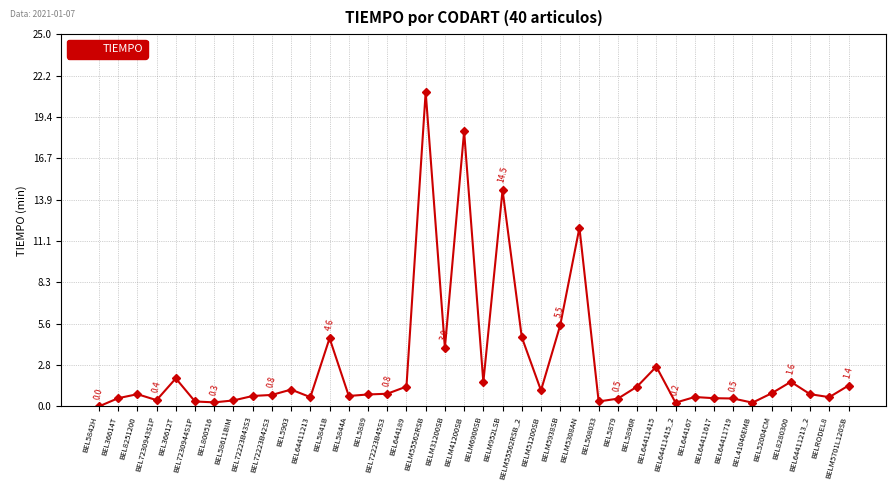

What position from the left is BEL72223B42S3?

10